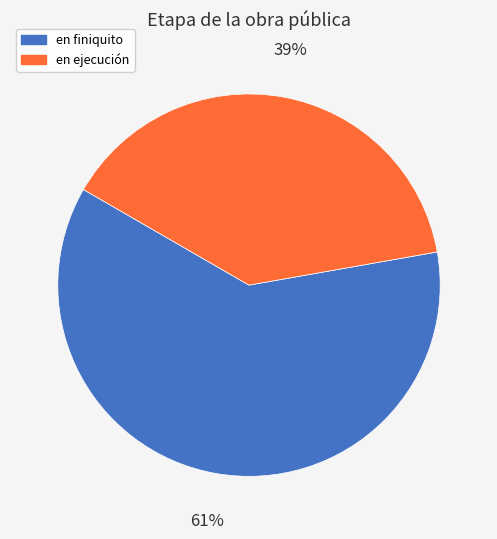

How many slices are in this pie chart?

2